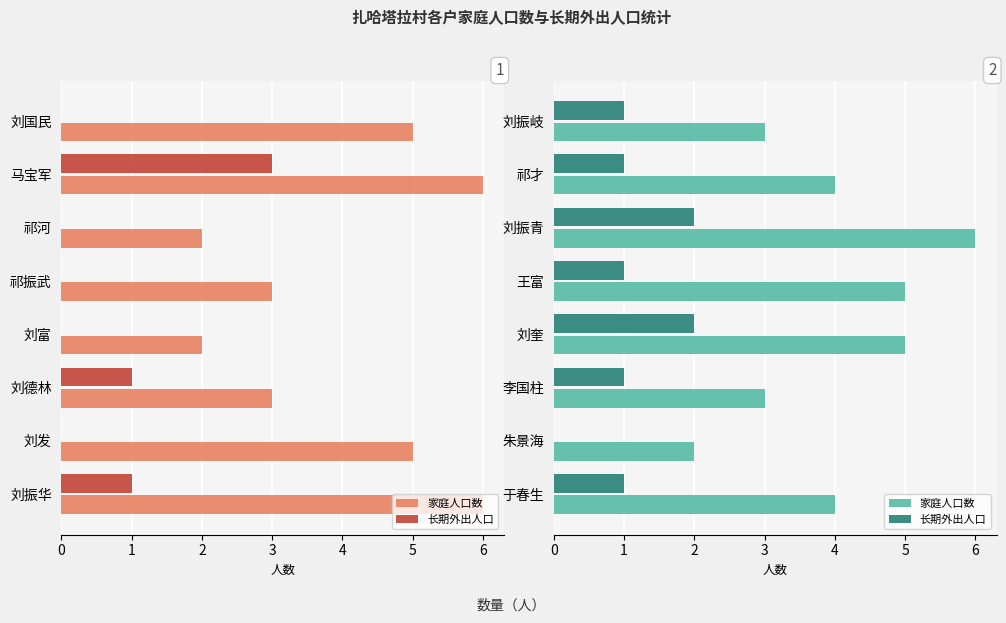

Rank the categories by 长期外出人口 value from highest to lowest.

刘振青, 刘奎, 刘振岐, 祁才, 王富, 李国柱, 于春生, 朱景海